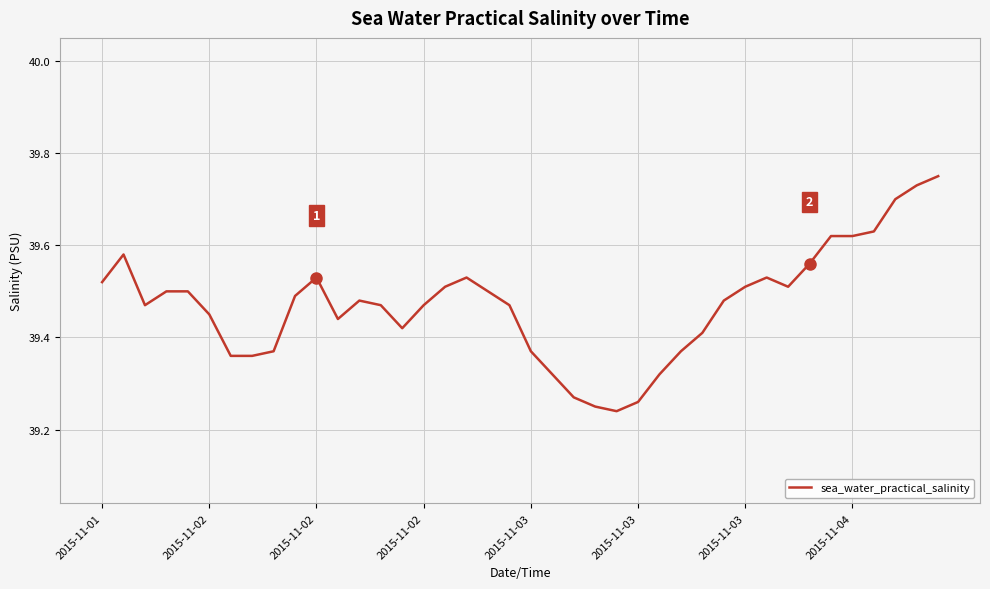

What is the difference between the maximum and minimum values?

0.5